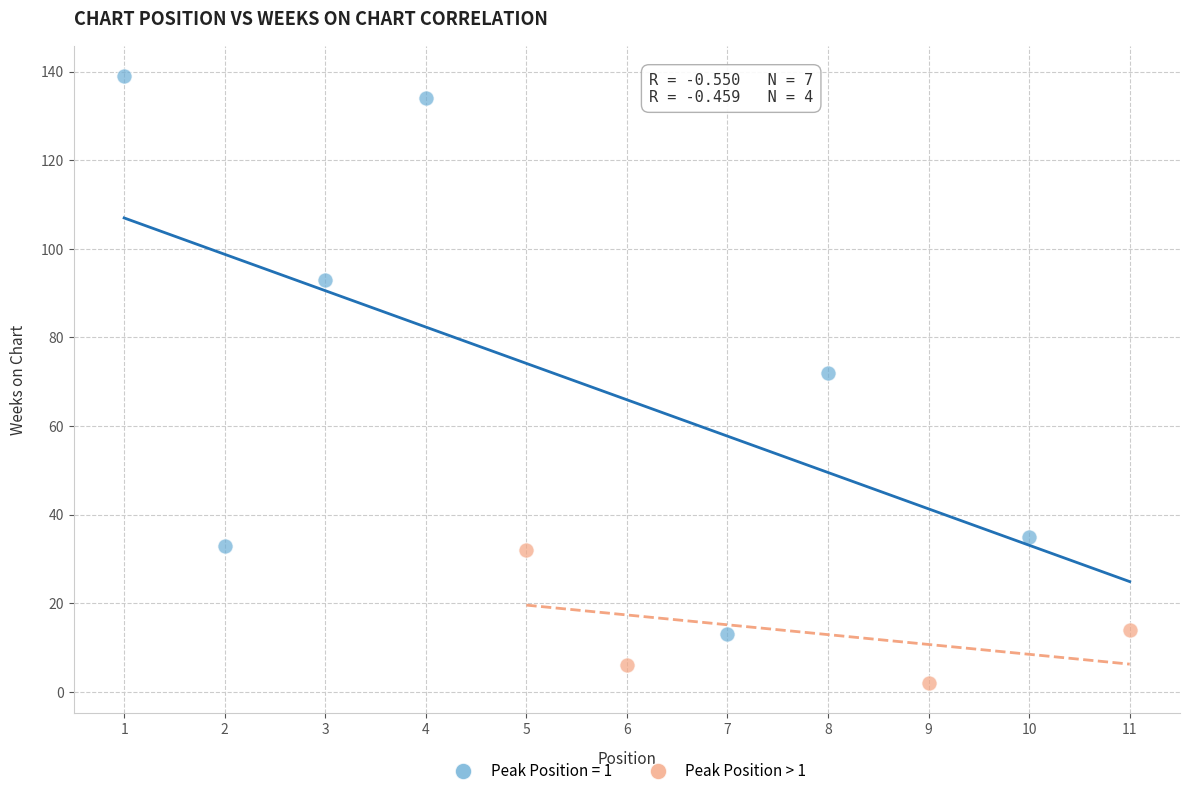

Which series contains the lowest Y value?

Peak Position > 1